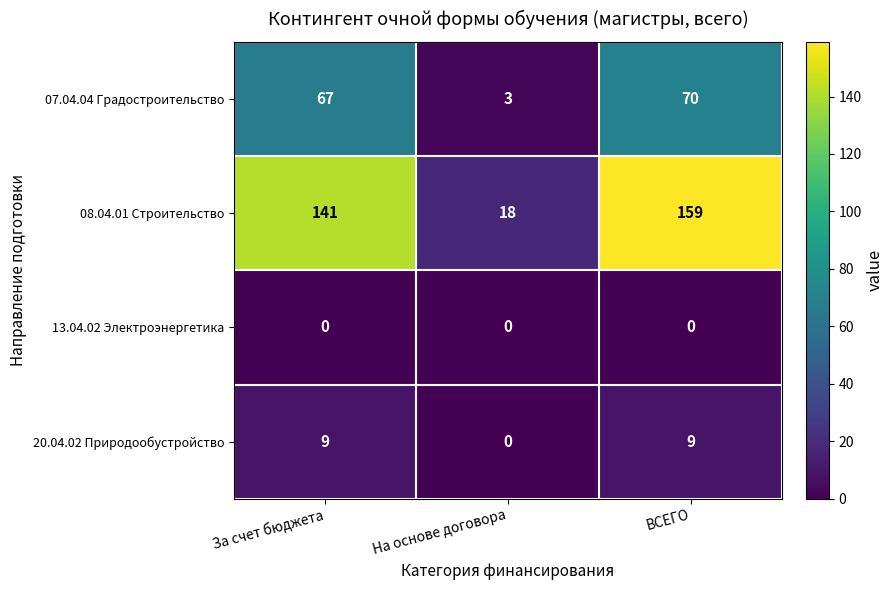

Reading right to left, extract all data points from this chart.

07.04.04 Градостроительство: ВСЕГО=70	На основе договора=3	За счет бюджета=67
08.04.01 Строительство: ВСЕГО=159	На основе договора=18	За счет бюджета=141
13.04.02 Электроэнергетика: ВСЕГО=0	На основе договора=0	За счет бюджета=0
20.04.02 Природообустройство: ВСЕГО=9	На основе договора=0	За счет бюджета=9